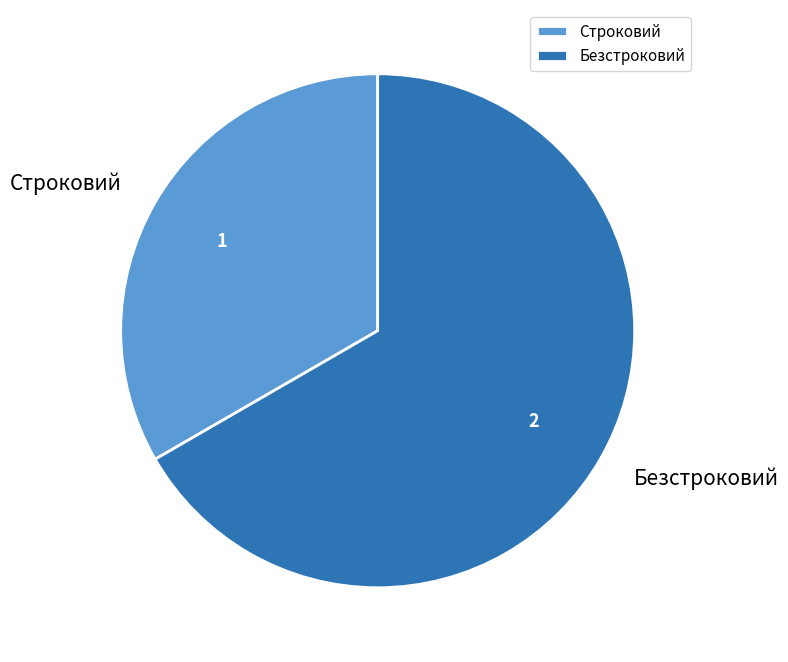

Which category has the biggest portion of the pie?

Безстроковий